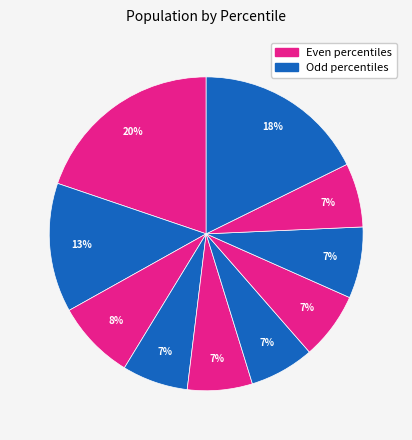

How many segments does this pie chart have?

10